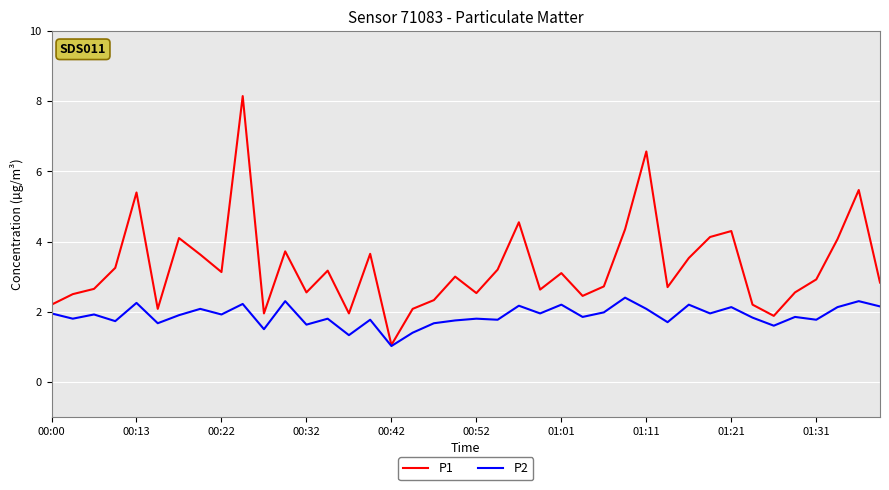

Rank the series by their maximum value, from highest to lowest.

P1, P2